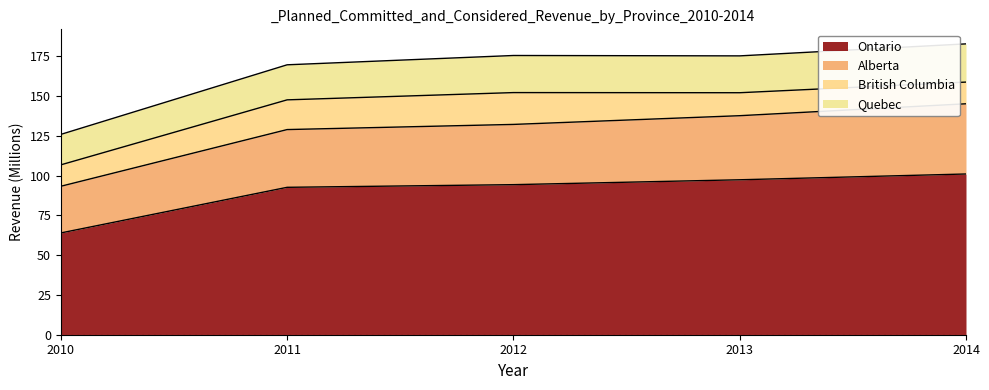

At which category is the sum across all series the highest?

2014